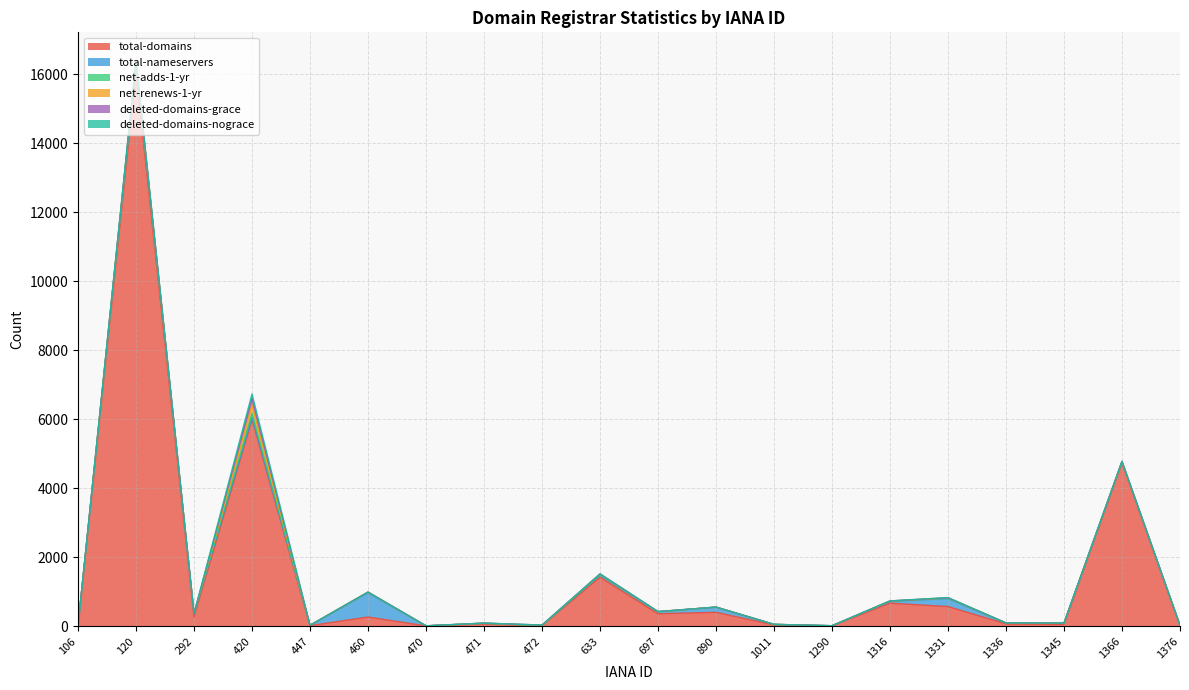

What is the average value of the net-renews-1-yr series?

18